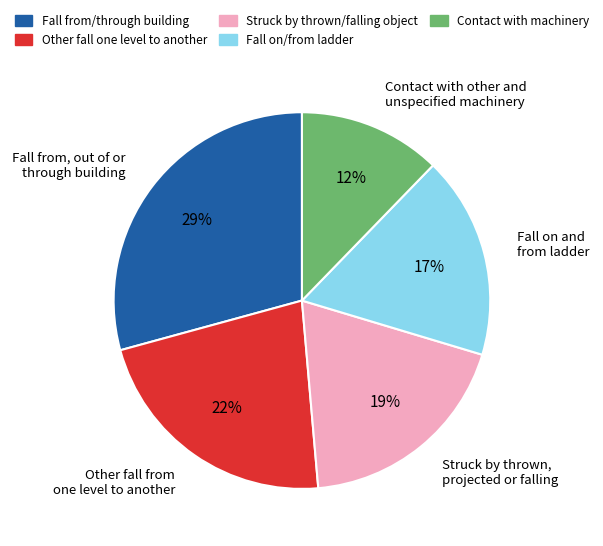

Is it true that Fall on/from ladder is 17% of the pie?

True